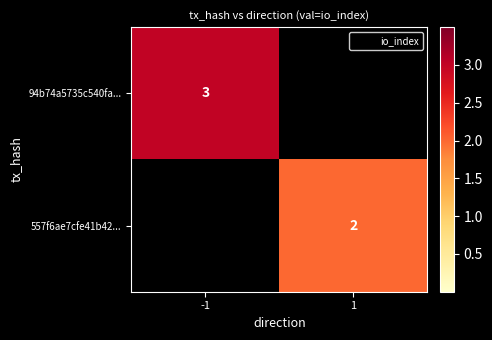

The value of 94b74a5735c540fa... at -1 is 2. True or false?

False